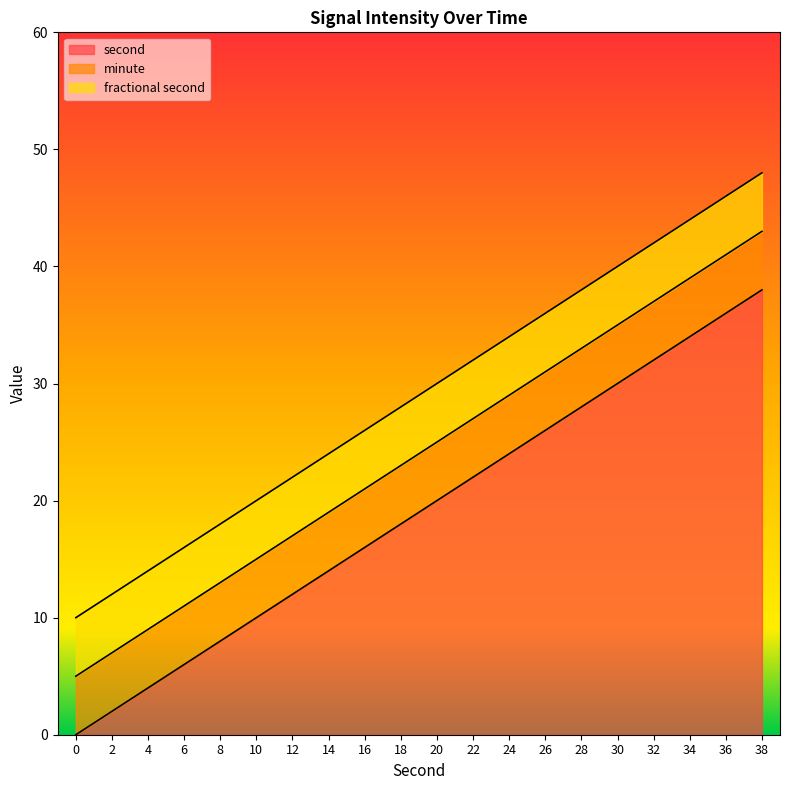

Which series has the largest range (max minus min)?

second